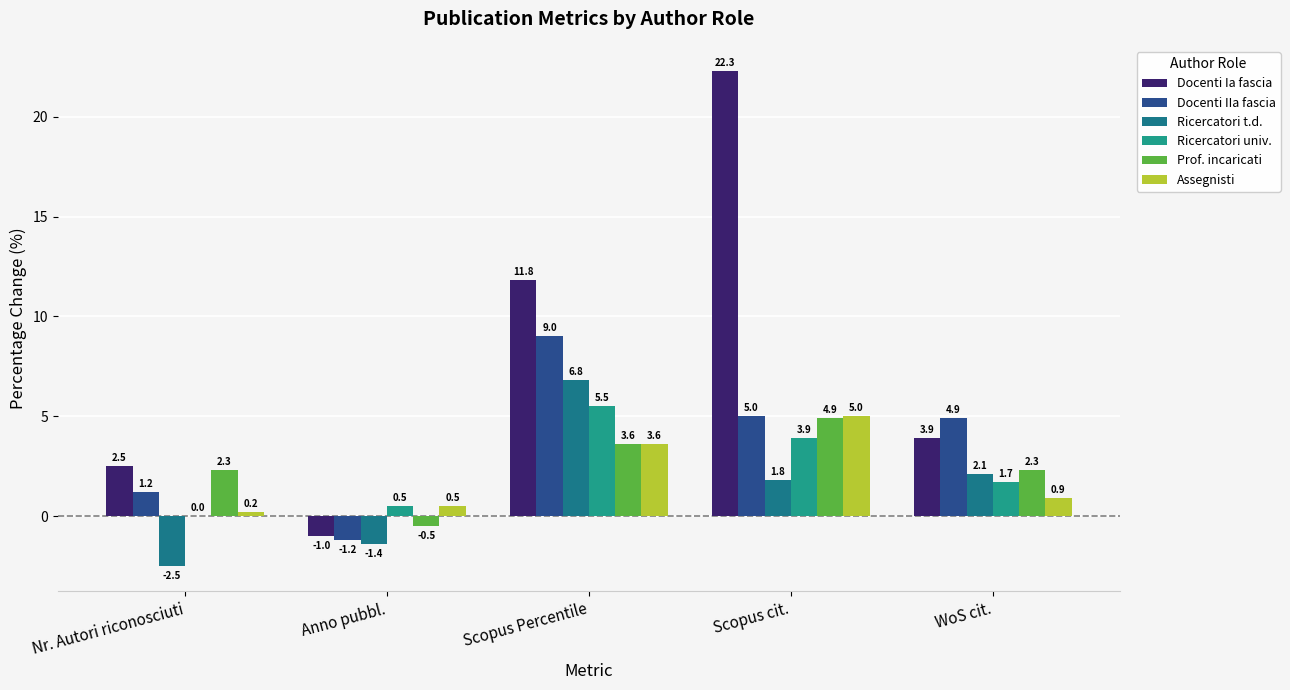

Count the number of categories in the chart.

5